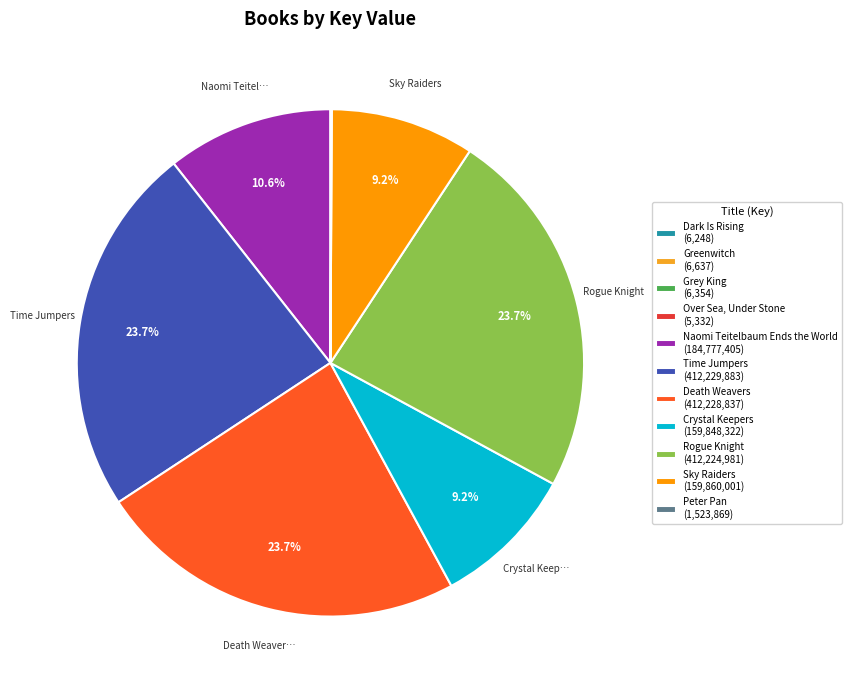

Rank the categories by value from lowest to highest.

Over Sea, Under Stone, Dark Is Rising, Grey King, Greenwitch, Peter Pan, Crystal Keepers, Sky Raiders, Naomi Teitelbaum Ends the World, Rogue Knight, Death Weavers, Time Jumpers